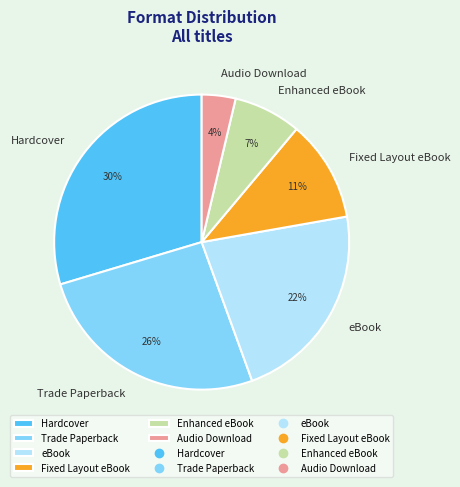

Which has a higher value, Fixed Layout eBook or Audio Download?

Fixed Layout eBook